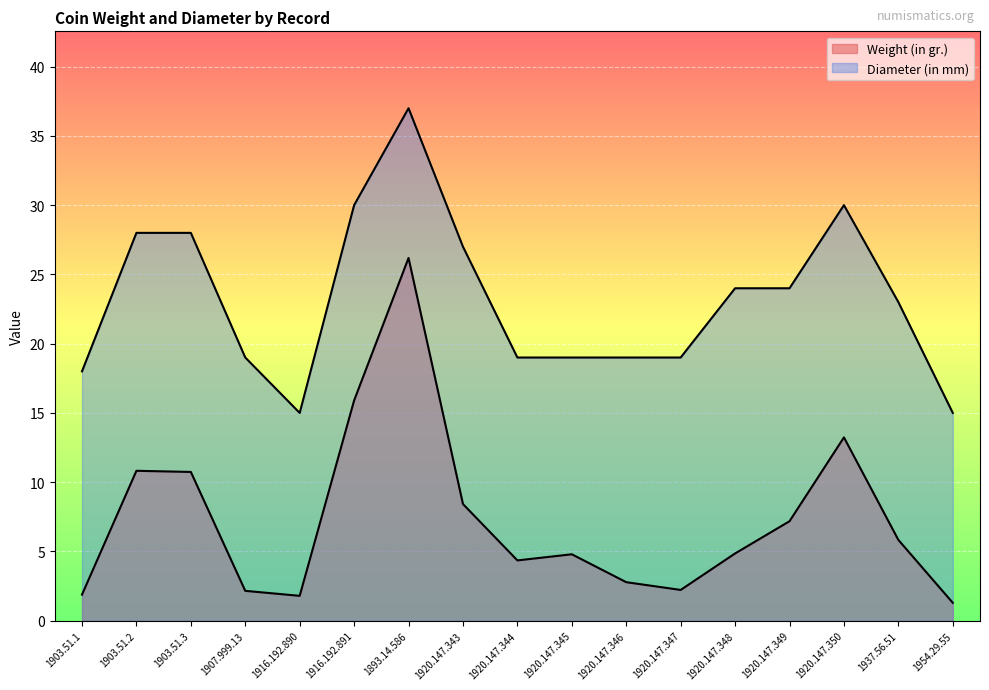

Rank the series by their maximum value, from lowest to highest.

Weight (in gr.), Diameter (in mm)